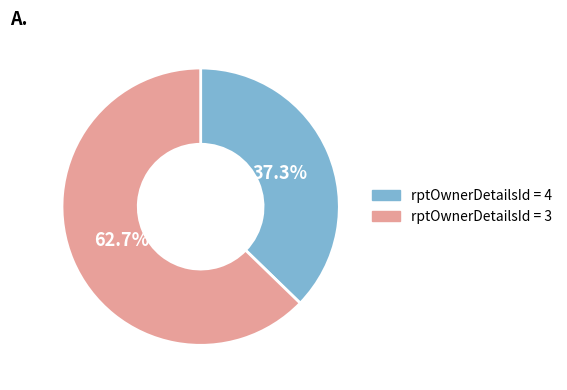

Is there any slice that represents more than half of the pie?

Yes